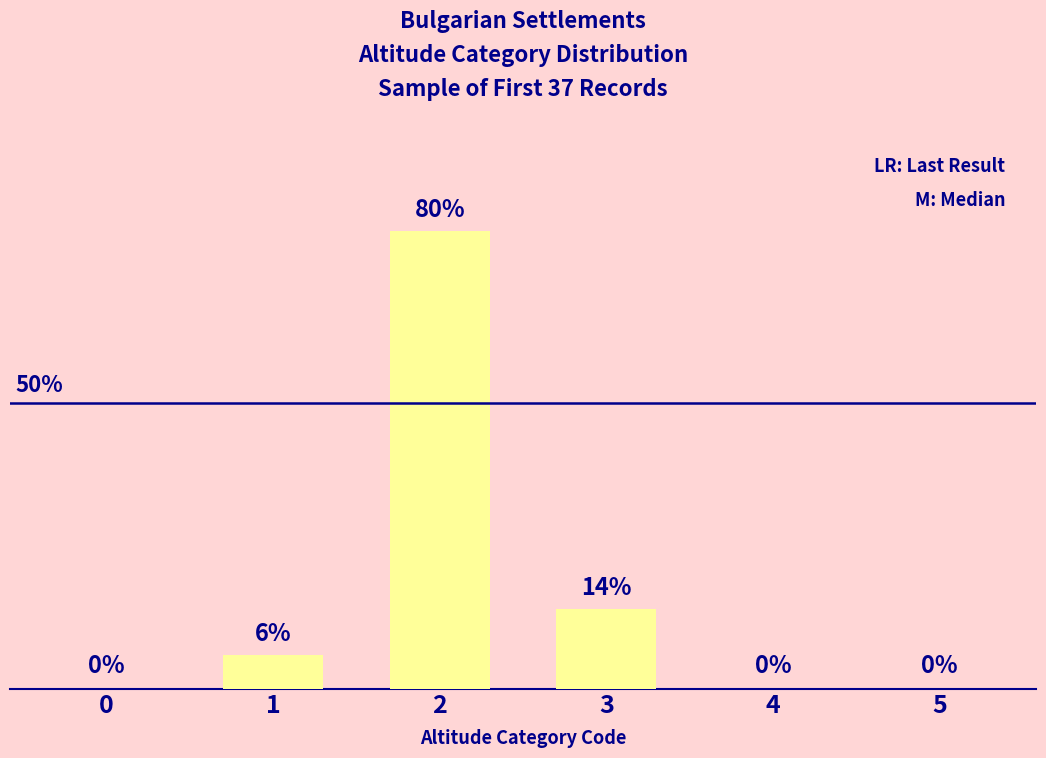

The chart shows a value of 80 at 2. True or false?

True